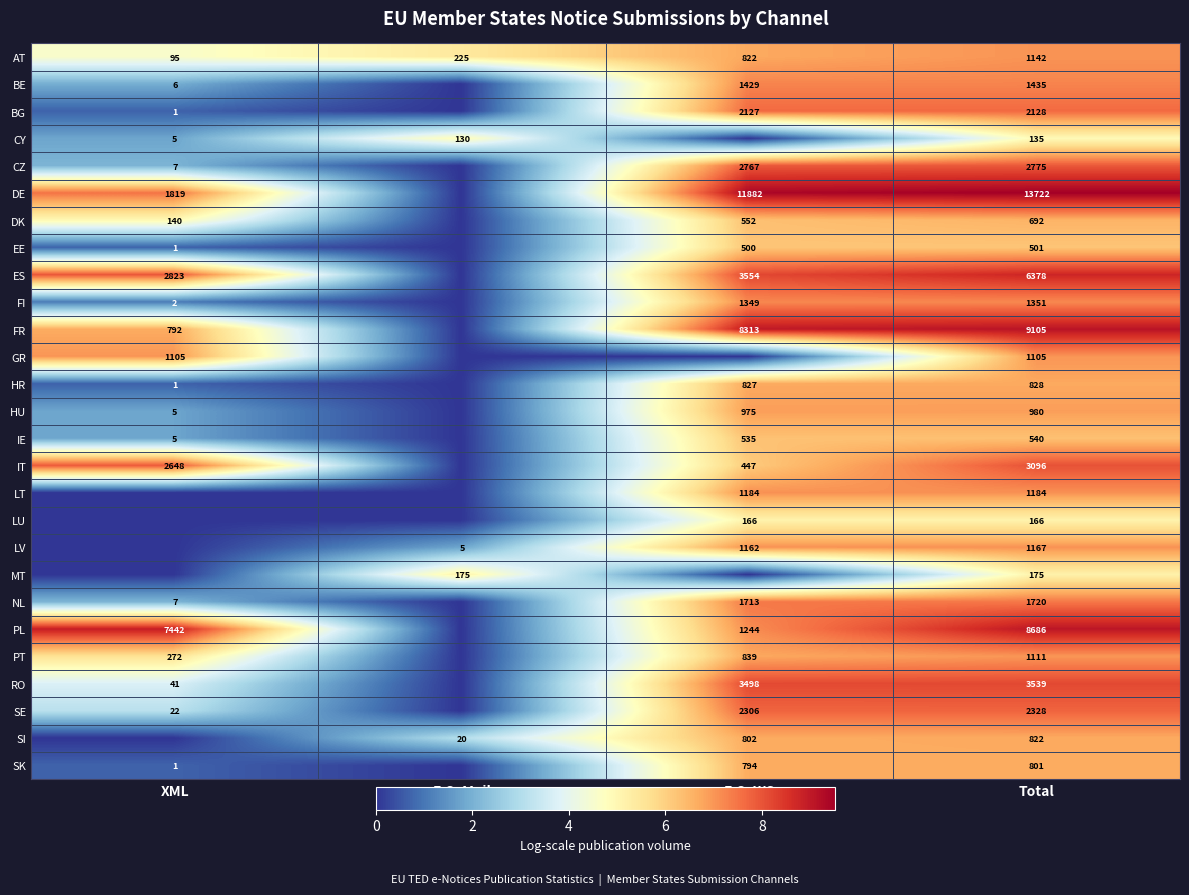

What is the total value across all series at Total?

67612